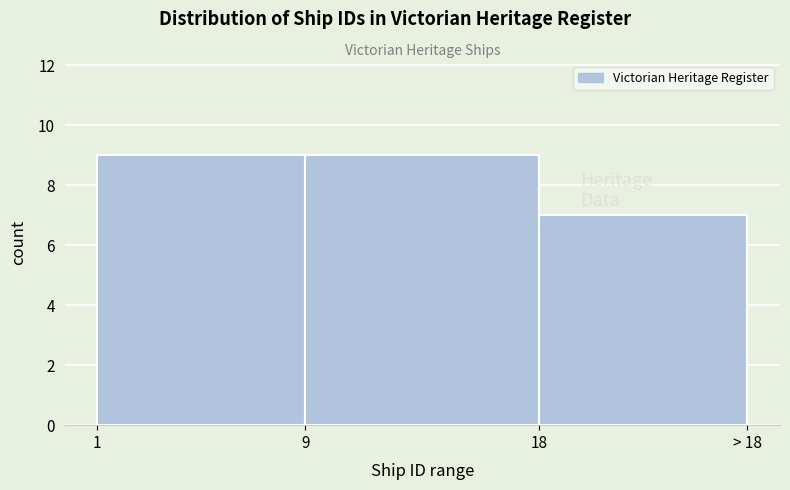

Reading right to left, list all the values displayed in this chart.

7	9	9